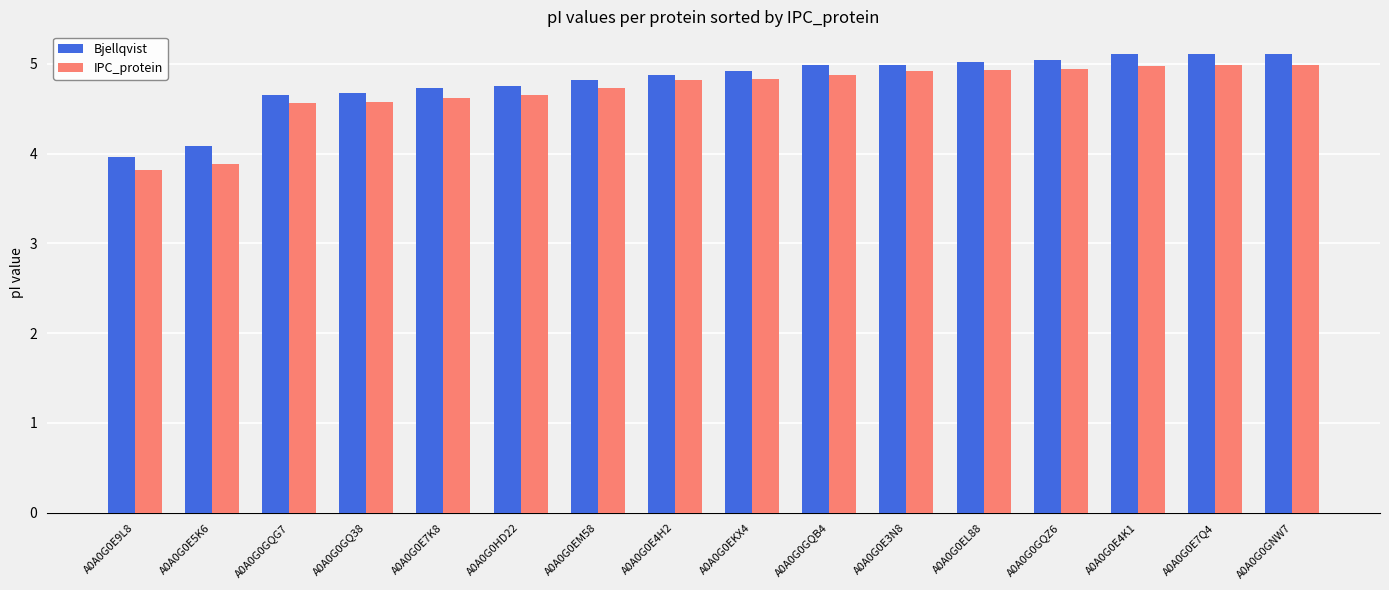

What is the label of the 15th bar from the left?

A0A0G0E7Q4